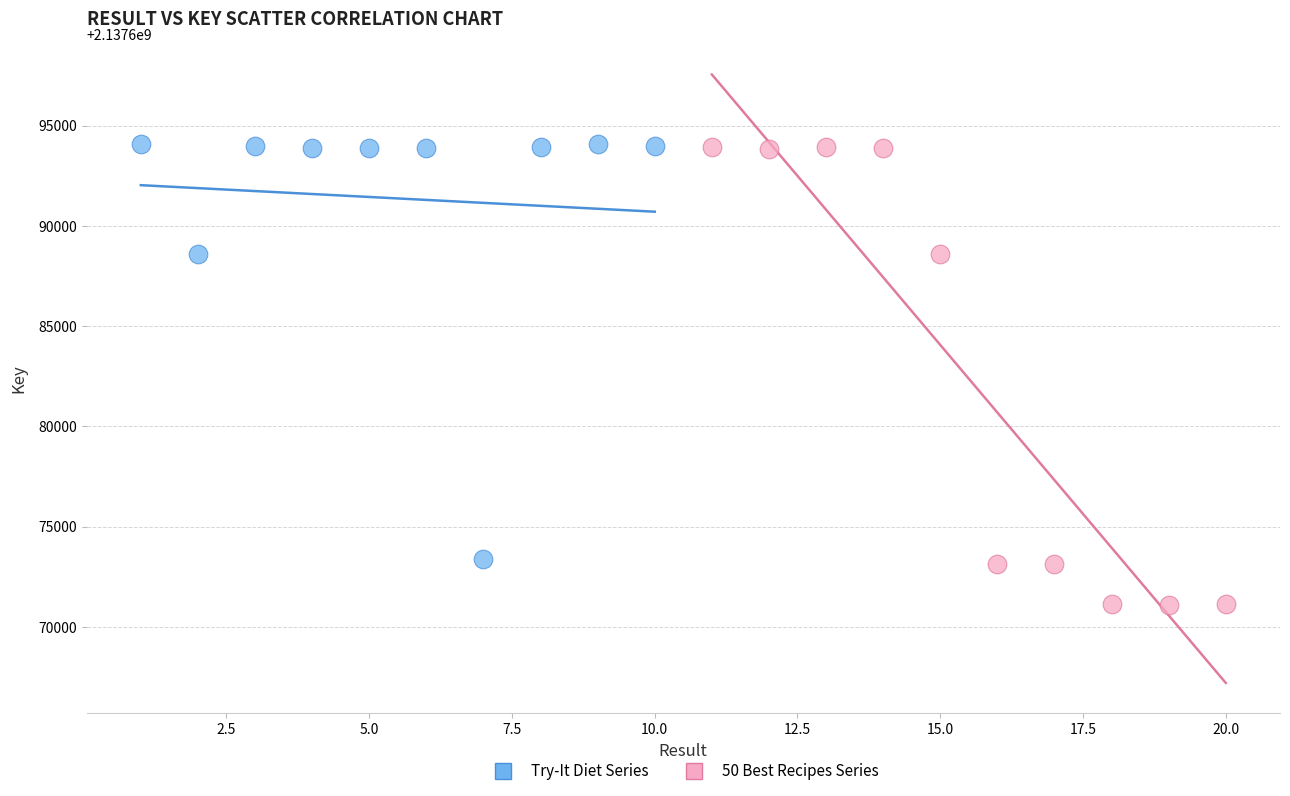

What are all the series names shown in the legend?

Try-It Diet Series, 50 Best Recipes Series